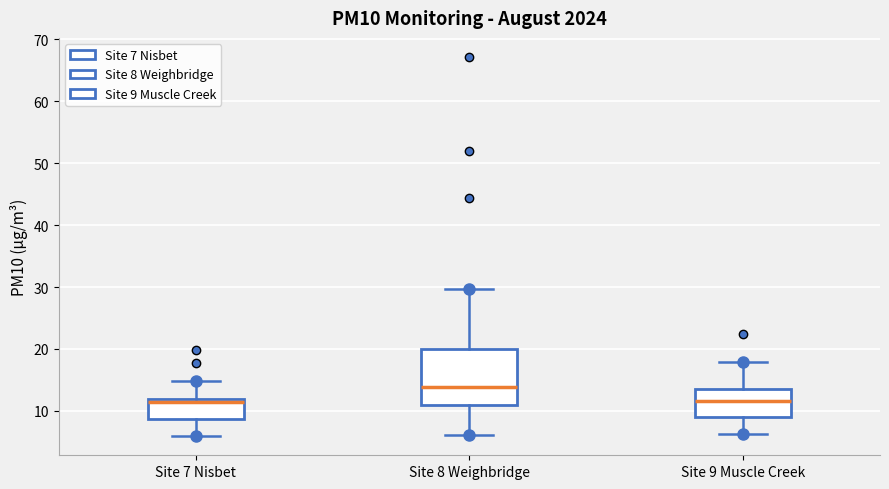

Reading left to right, read every box against the y-axis: the position of its median line, the range the box covers, and the ends of its whiskers. The values are not printed on the chart, so give them approximately, as read against the axis.

Site 7 Nisbet: median 11, box 9 to 12, whiskers 6 to 15
Site 8 Weighbridge: median 14, box 11 to 20, whiskers 6 to 30
Site 9 Muscle Creek: median 12, box 9 to 14, whiskers 6 to 18